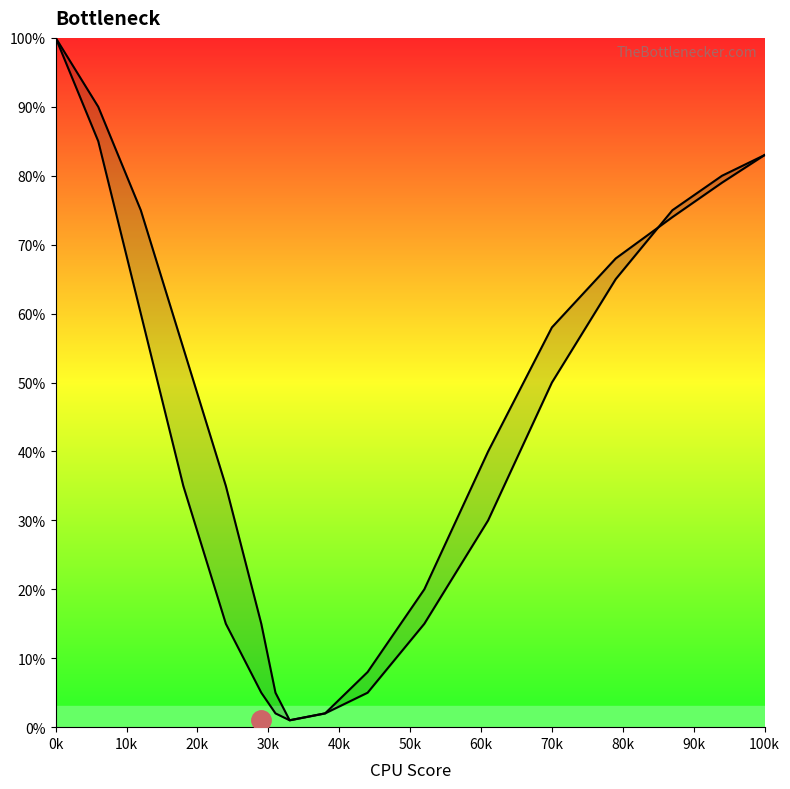

True or false: Bottleneck Curve 1 and Bottleneck Curve 2 intersect in this chart.

True